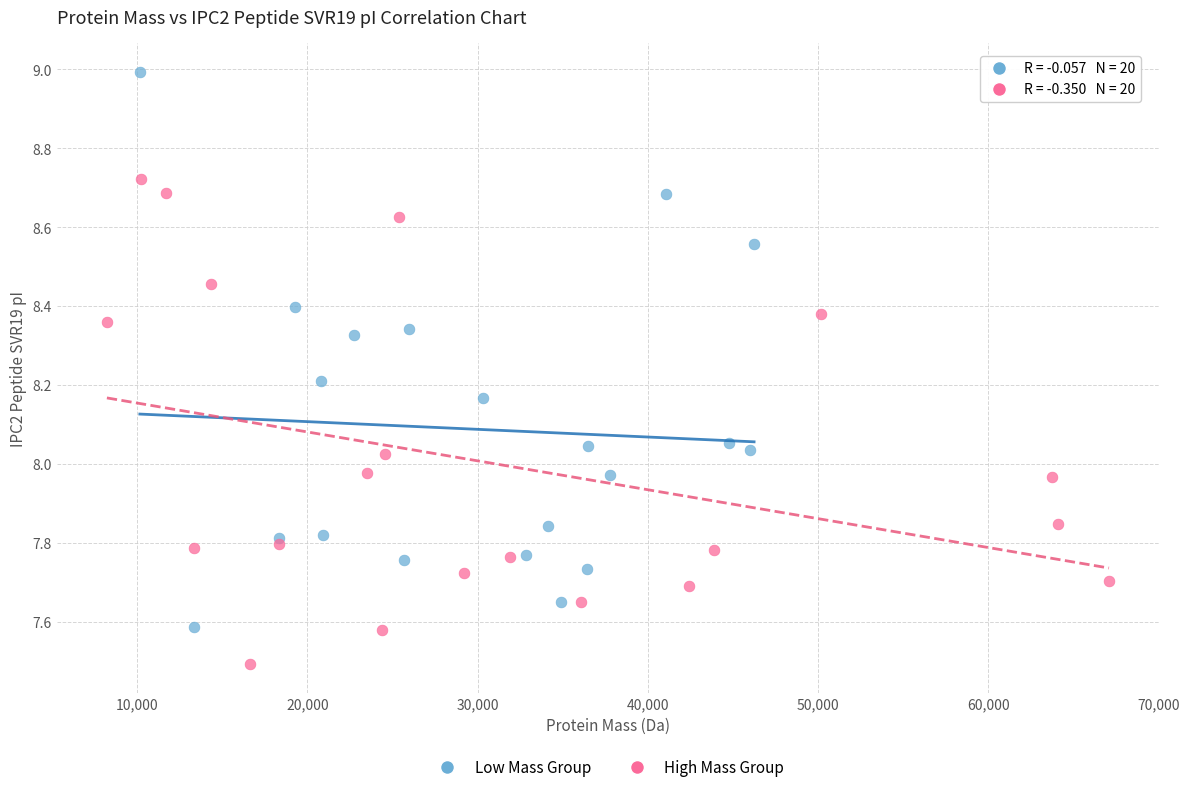

Which series has the widest spread of Y values?

Low Mass Group